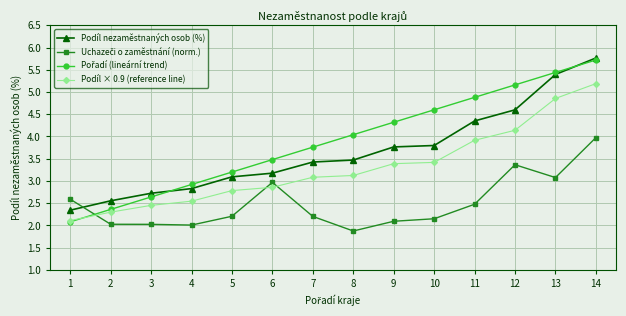

What is the difference between the highest and lowest values at 9?

2.2